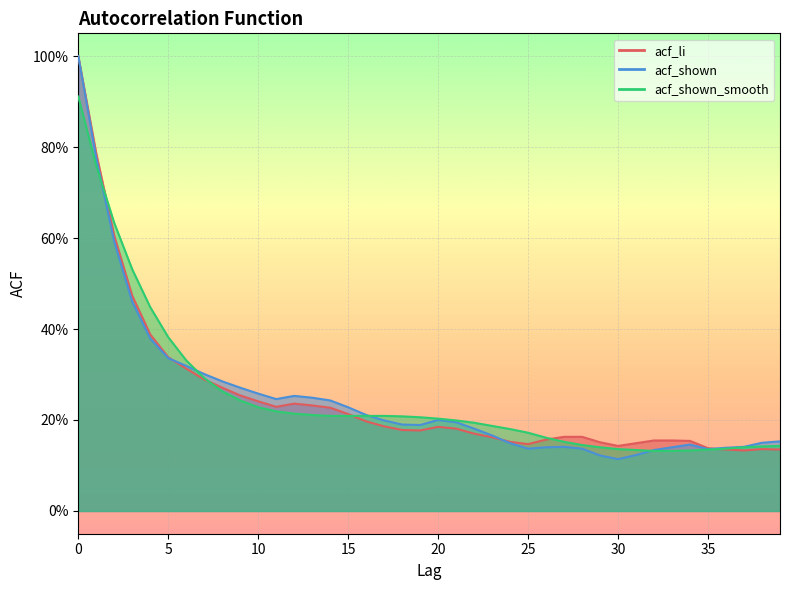

Where do acf_li and acf_shown first cross each other?

5 and 6